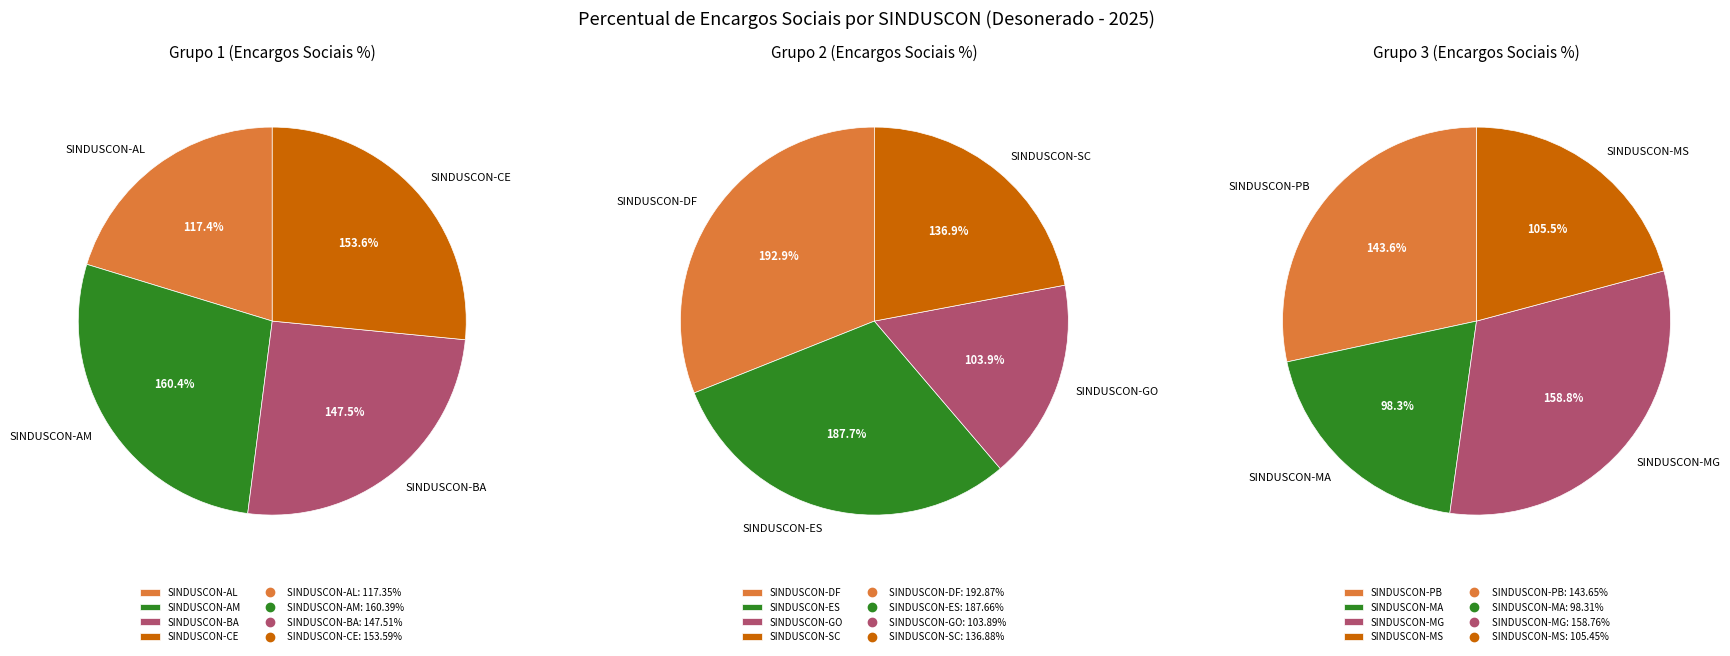

Rank the categories by value from lowest to highest.

SINDUSCON-MA, SINDUSCON-GO, SINDUSCON-MS, SINDUSCON-AL, SINDUSCON-SC, SINDUSCON-PB, SINDUSCON-BA, SINDUSCON-CE, SINDUSCON-MG, SINDUSCON-AM, SINDUSCON-ES, SINDUSCON-DF